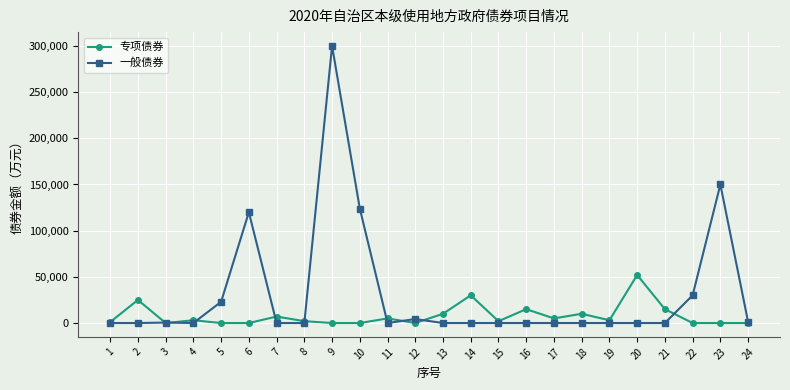

The value of 一般债券 at 1 is 0. True or false?

True